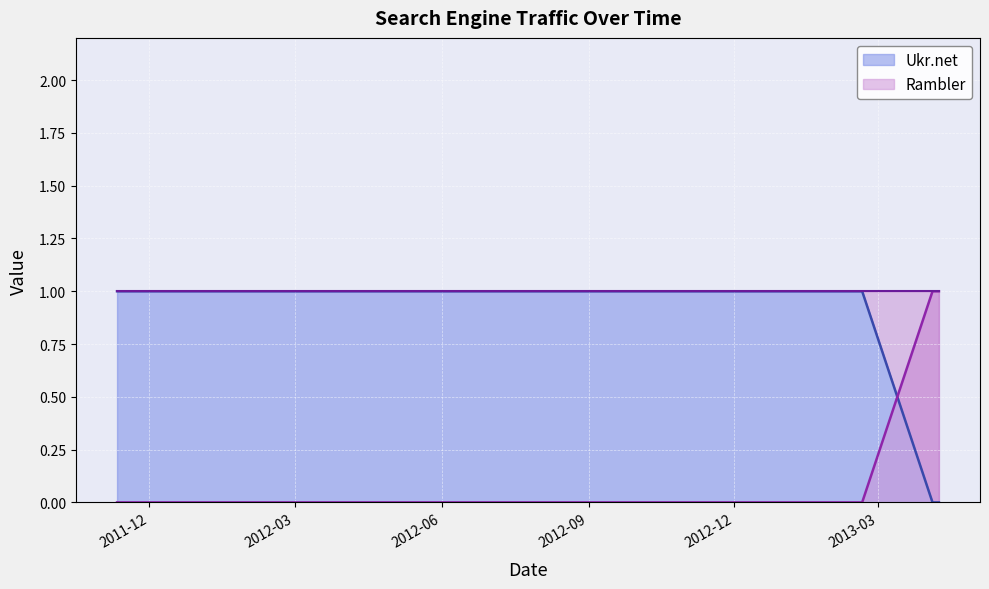

True or false: Ukr.net and Rambler intersect in this chart.

True